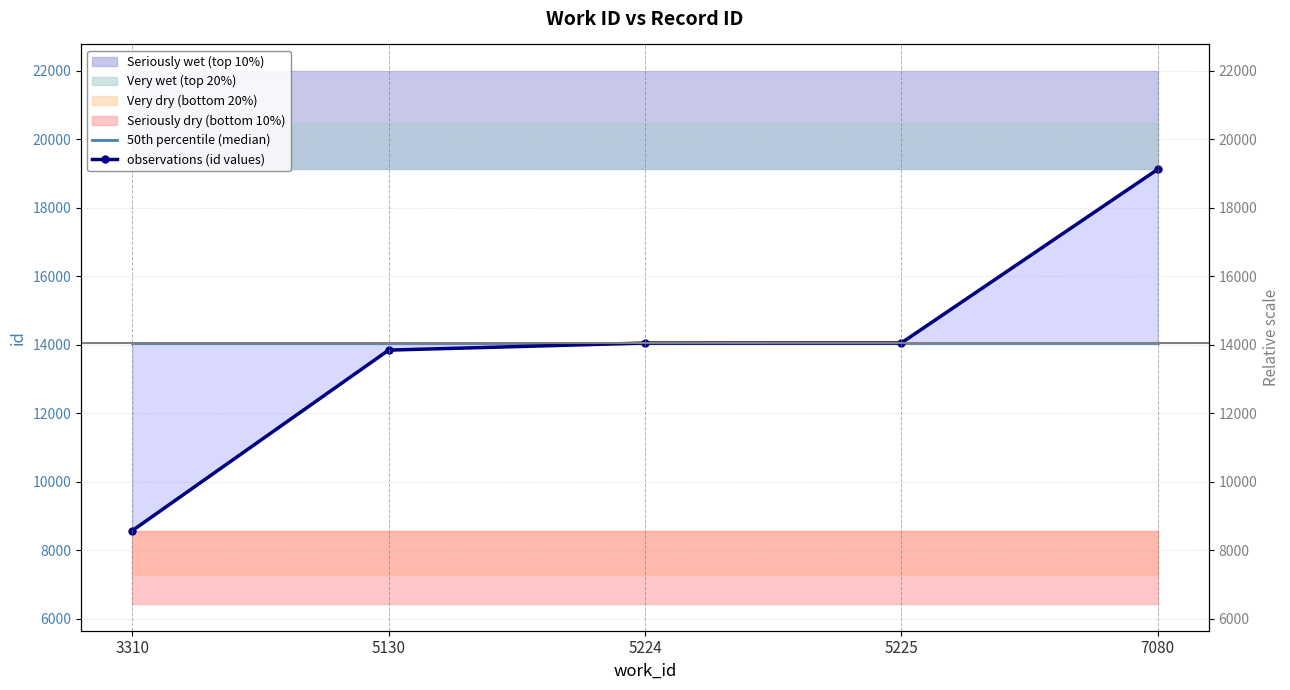

True or false: 50th percentile (median) has more than 1 points higher than both neighbors.

False